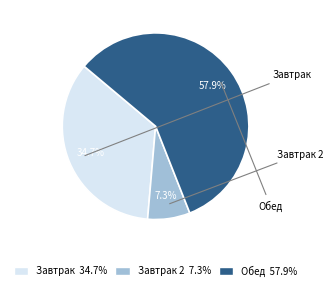

To the nearest percent, what is the average slice percentage?

33%